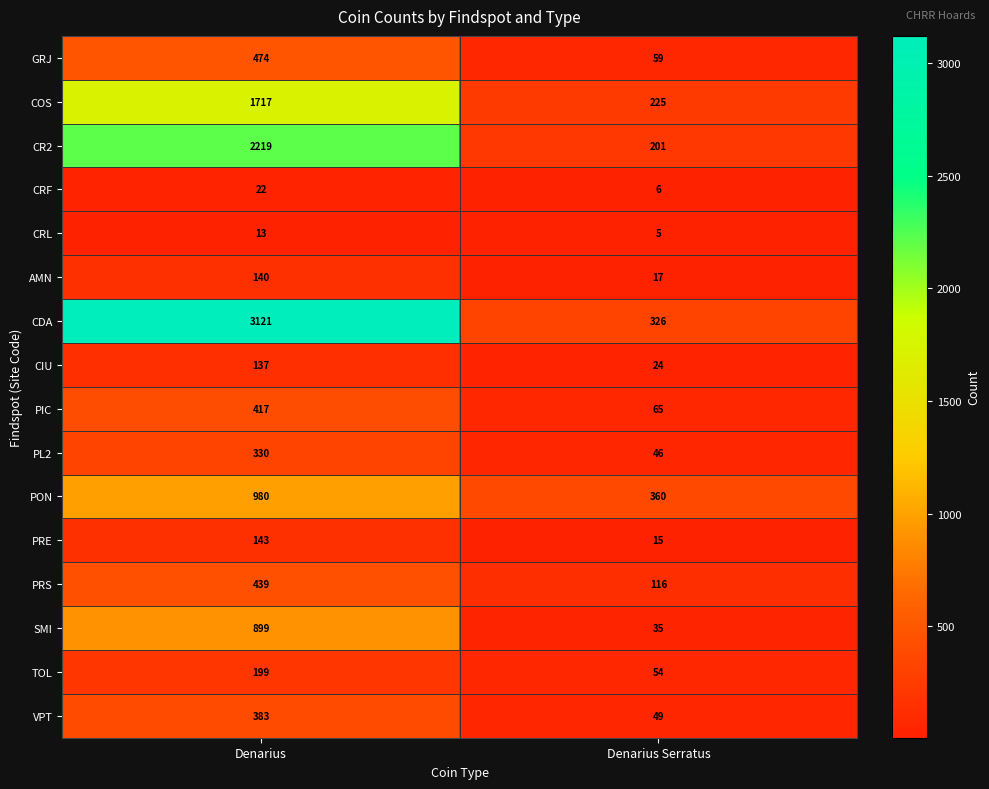

Is it true that AMN equals 82 at Denarius?

False